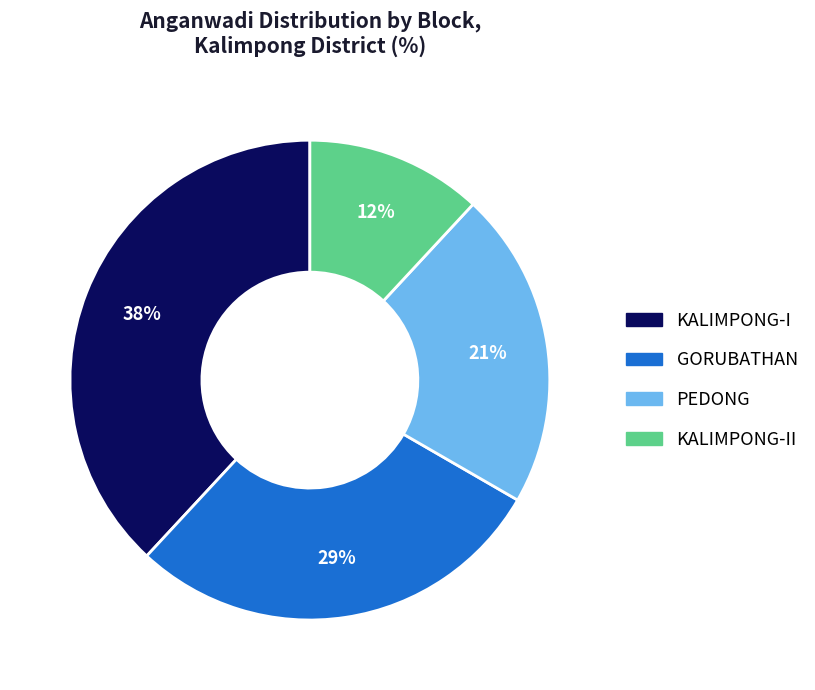

To the nearest percent, what is the average slice percentage?

25%